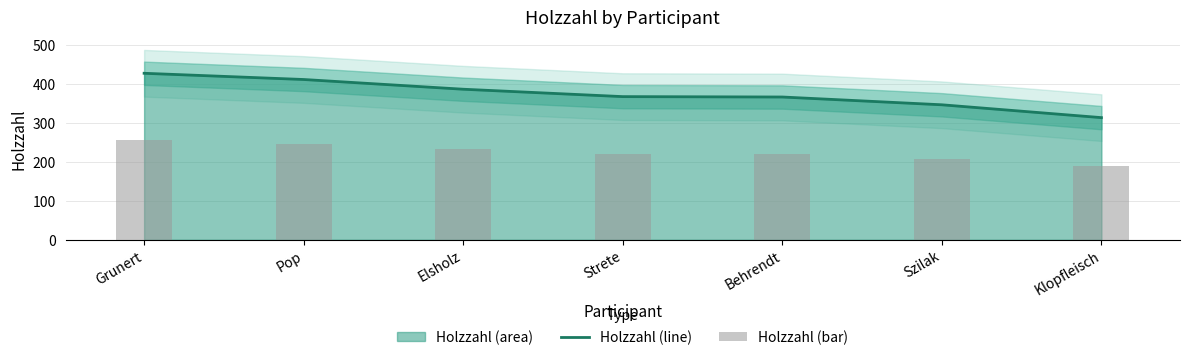

At which category does the chart reach its peak across all series?

Grunert